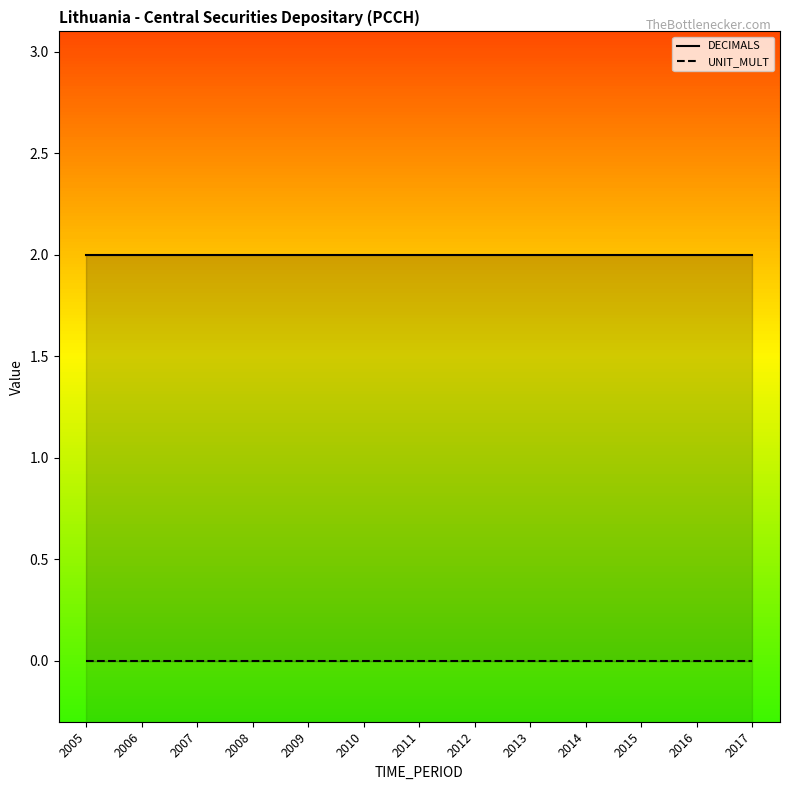

Count the number of data series in this chart.

2